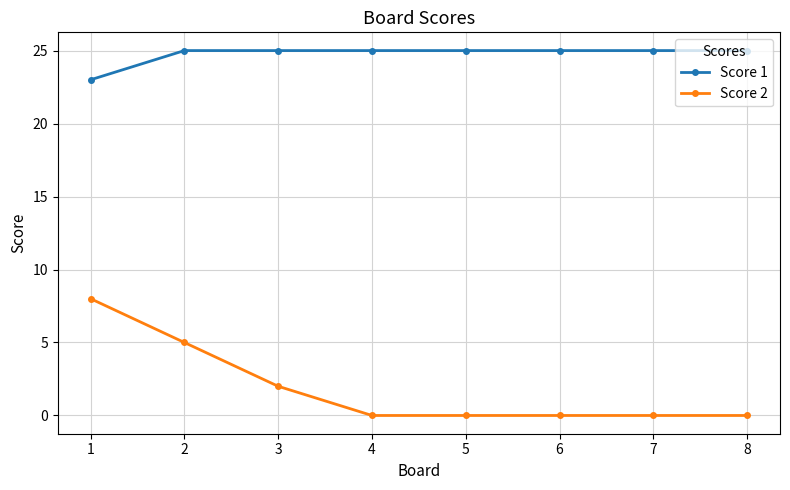

At how many categories does at least one series exceed 13?

8